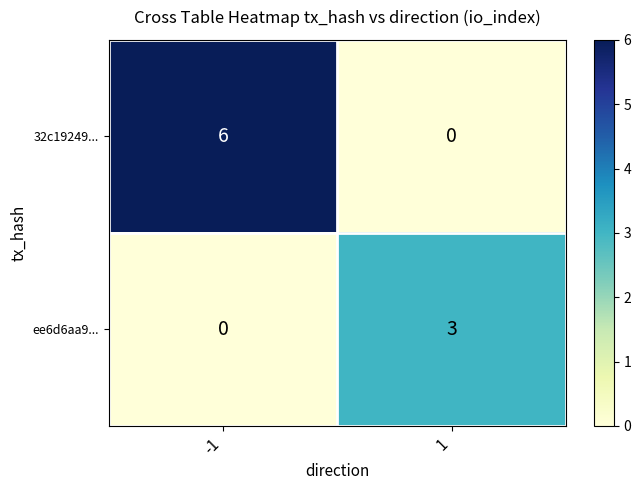

What is the greatest value displayed?

6